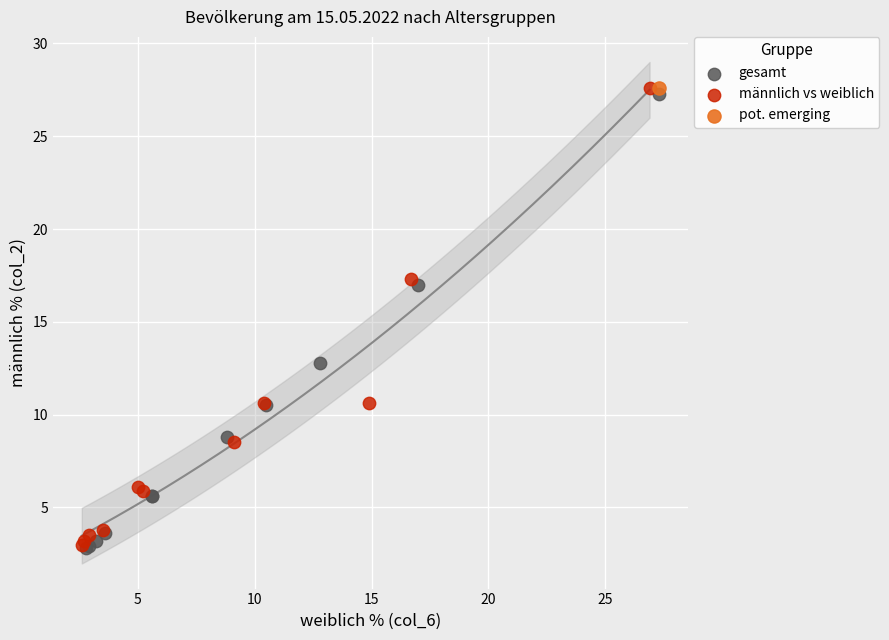

What are all the series names shown in the legend?

gesamt, männlich vs weiblich, pot. emerging